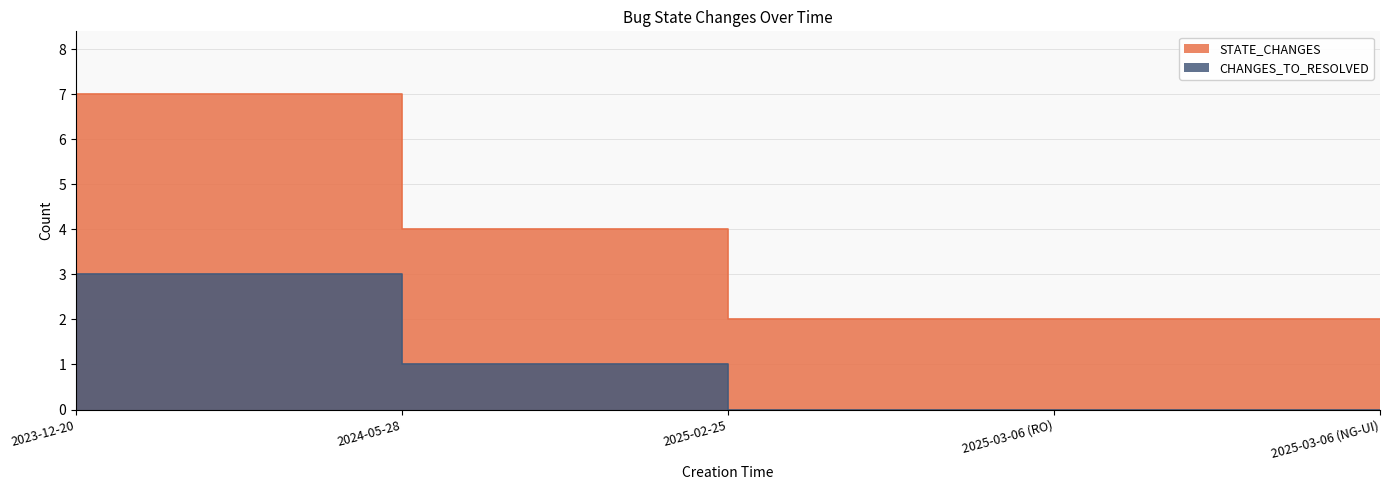

At which category does the chart reach its peak across all series?

2023-12-20